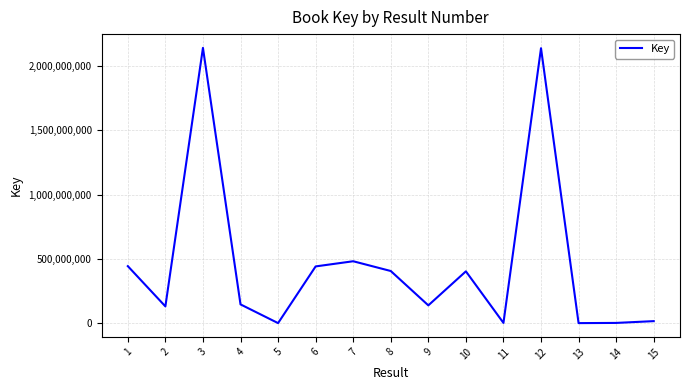

What is the change in value from 4 to 6?

+295232923